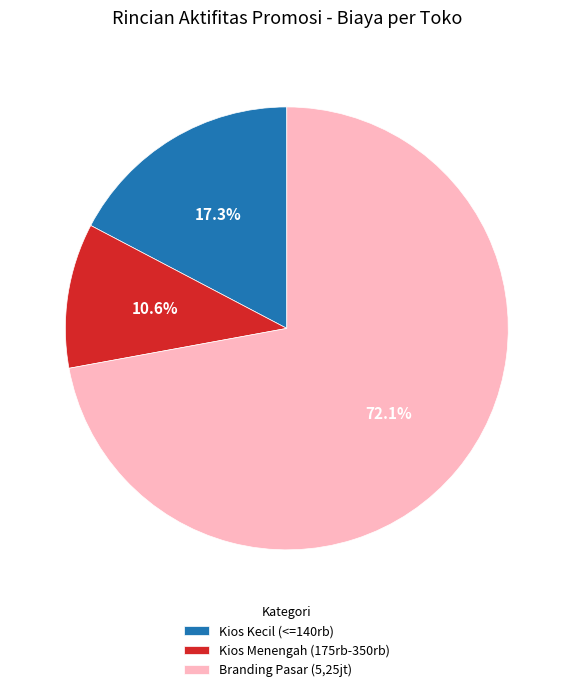

How many slices are in this pie chart?

3